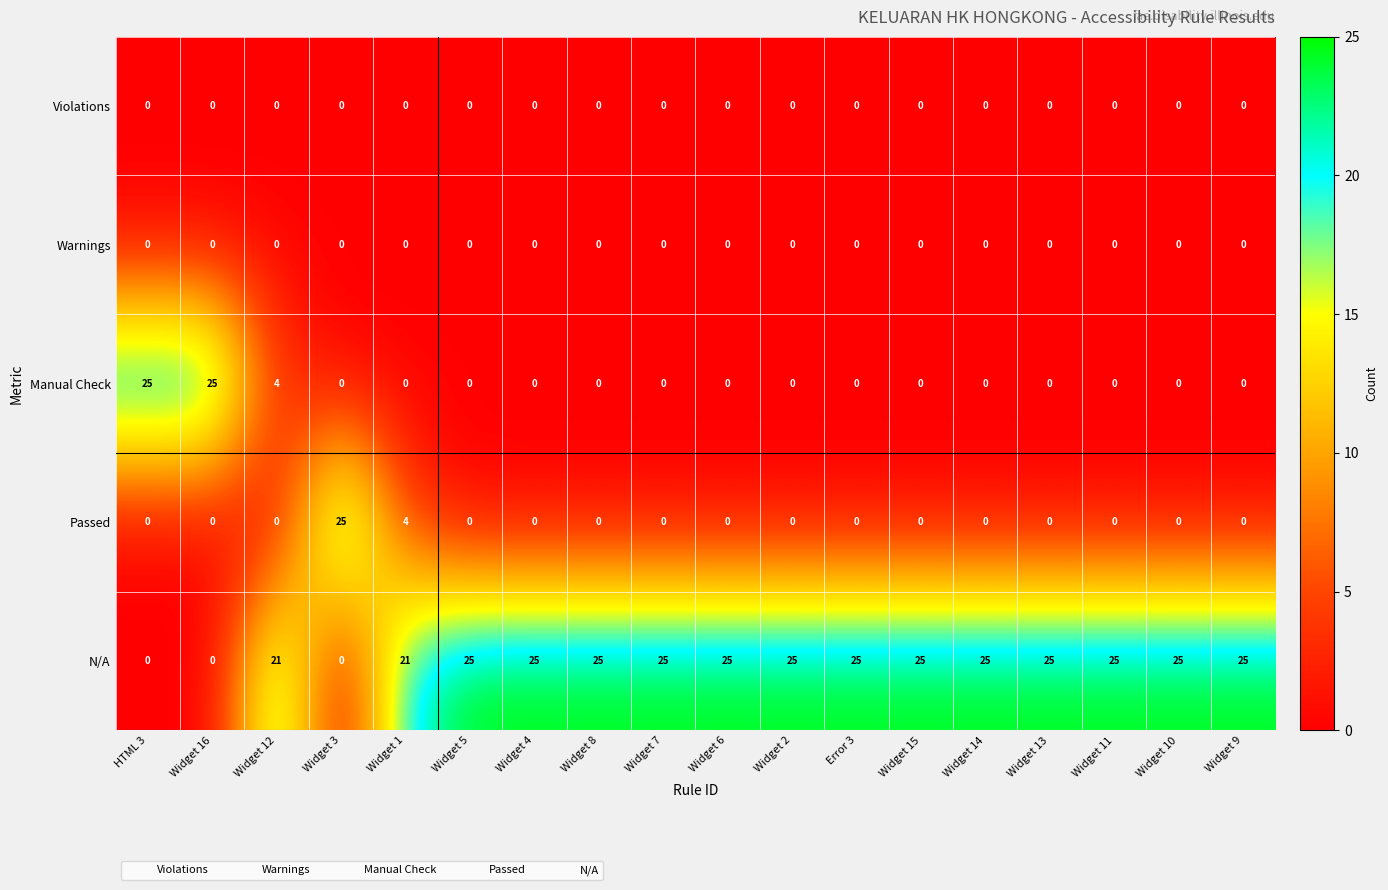

What is the difference between the highest and lowest values at Widget 14?

25